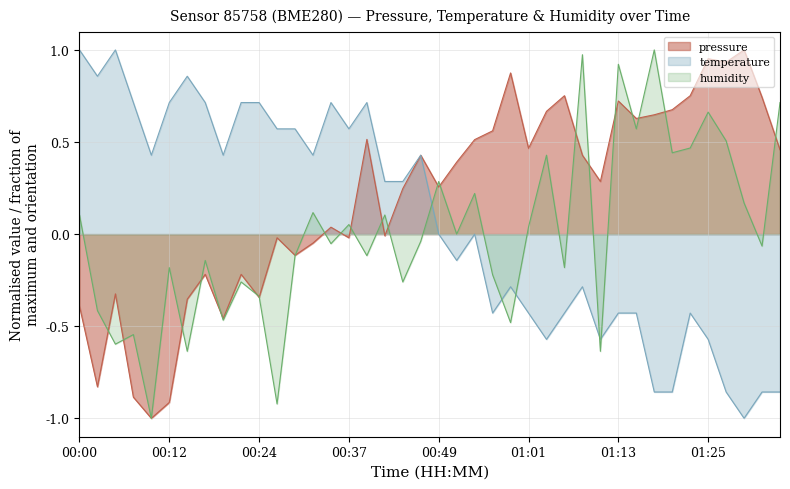

How many times do humidity and temperature cross each other?

5